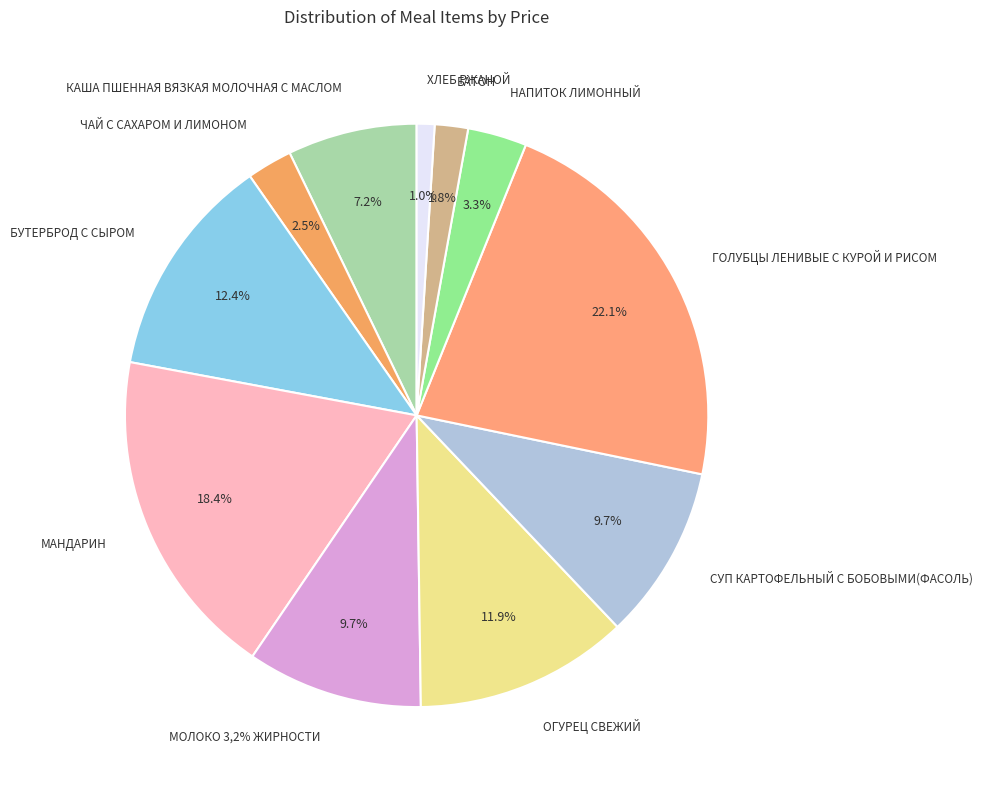

To the nearest percent, what percentage of the pie is НАПИТОК ЛИМОННЫЙ?

3%